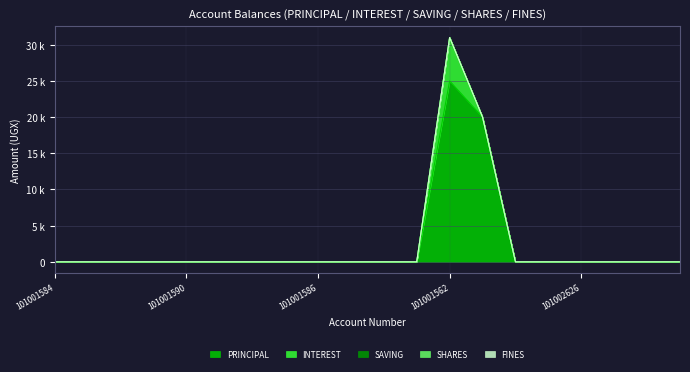

What is the sum of all PRINCIPAL values?

45000